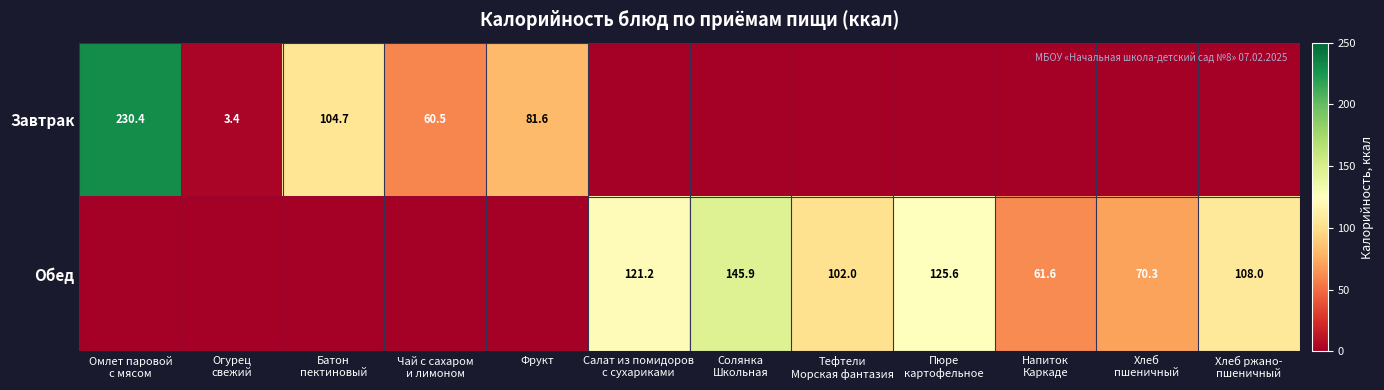

The value of Обед at Тефтели Морская фантазия is 52.9. True or false?

False